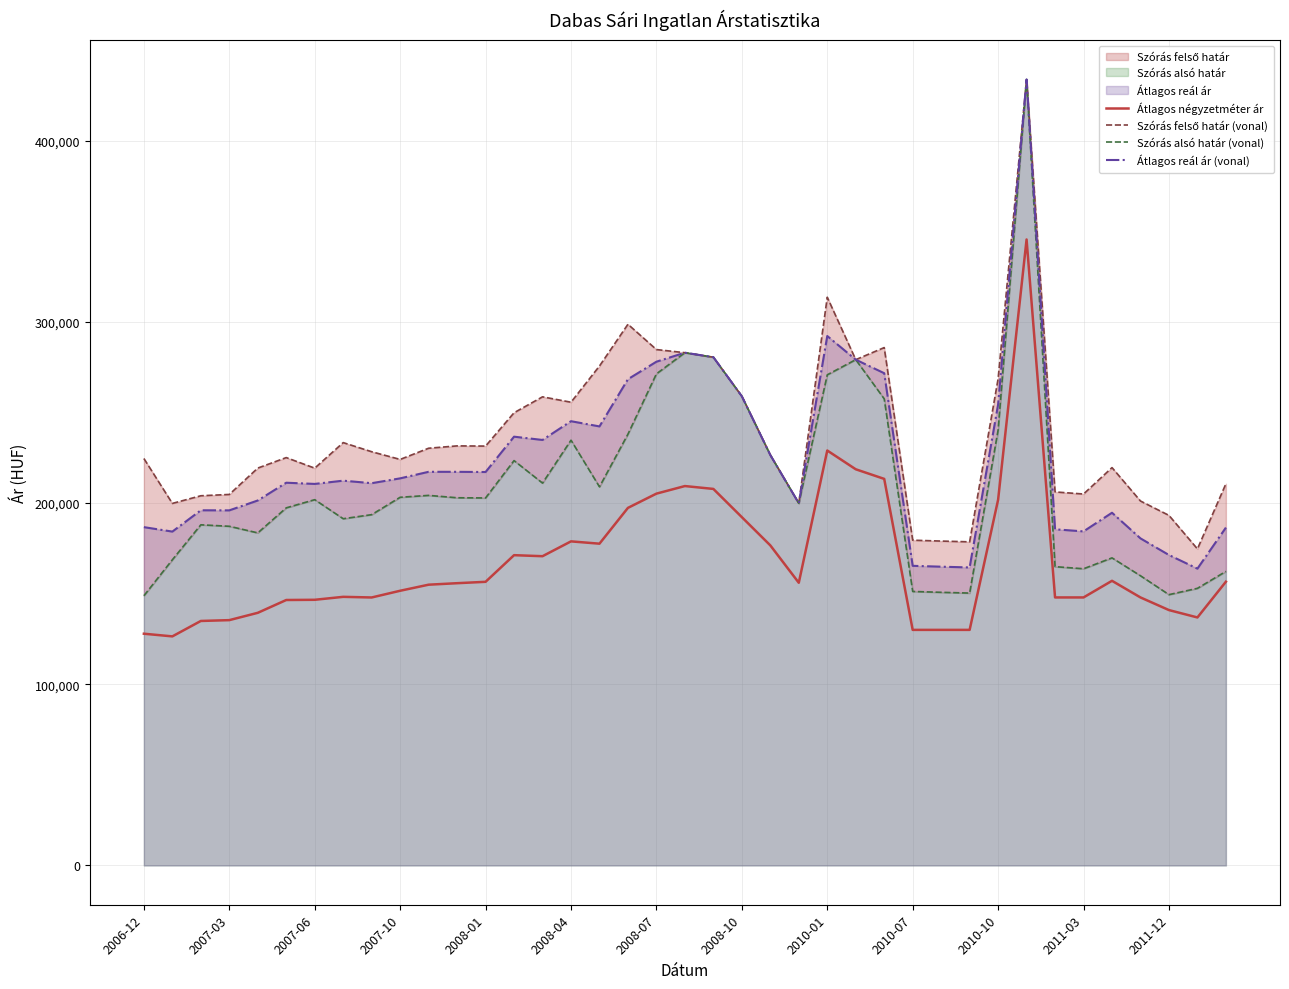

In Átlagos reál ár (vonal), how many points are lower than both neighbors (excluding endpoints)?

11